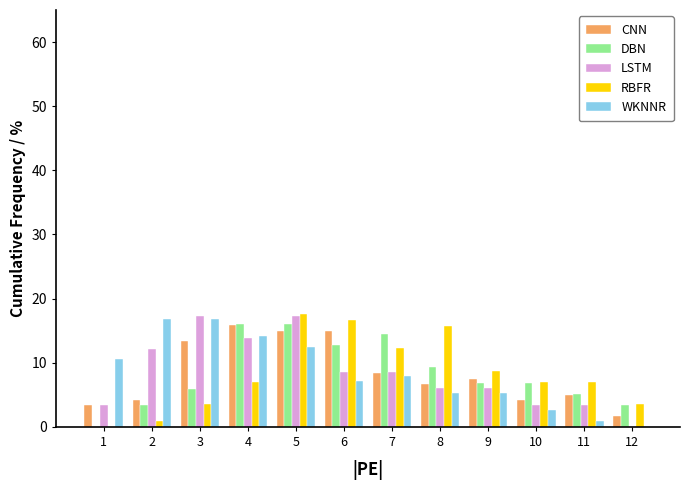

What is the sum of the DBN values at 8 and 10?

16.1